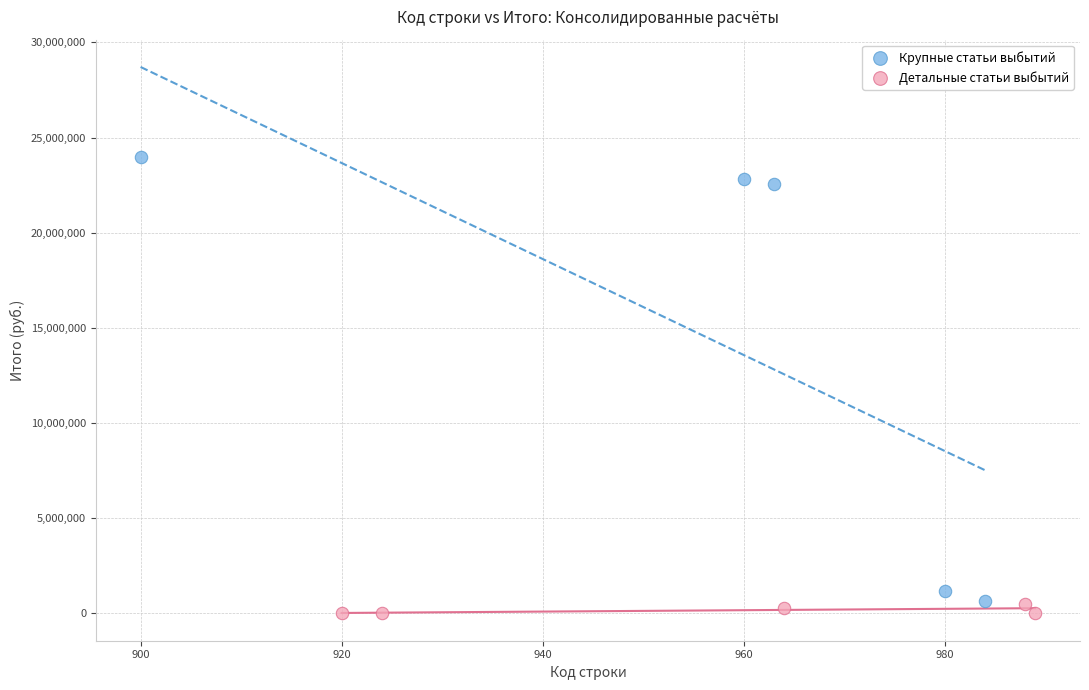

What are all the series names shown in the legend?

Крупные статьи выбытий, Детальные статьи выбытий